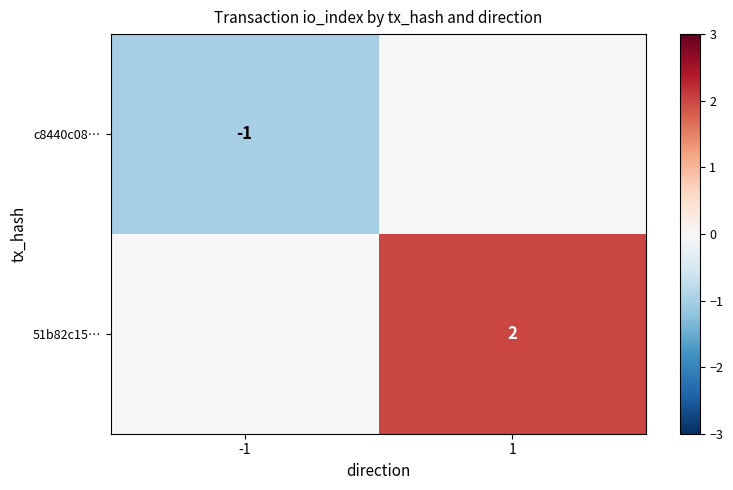

True or false: 51b82c15… has a value of 1 at 1.

False